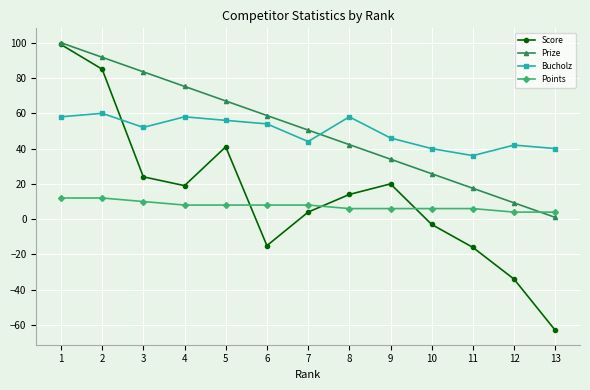

What is the sum of the Bucholz values at 3 and 11?

88.0